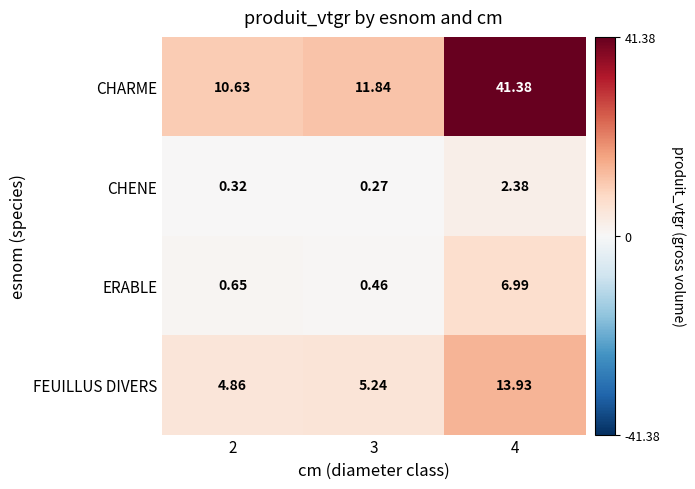

At 2, list the series in order from largest to smallest.

CHARME, FEUILLUS DIVERS, ERABLE, CHENE